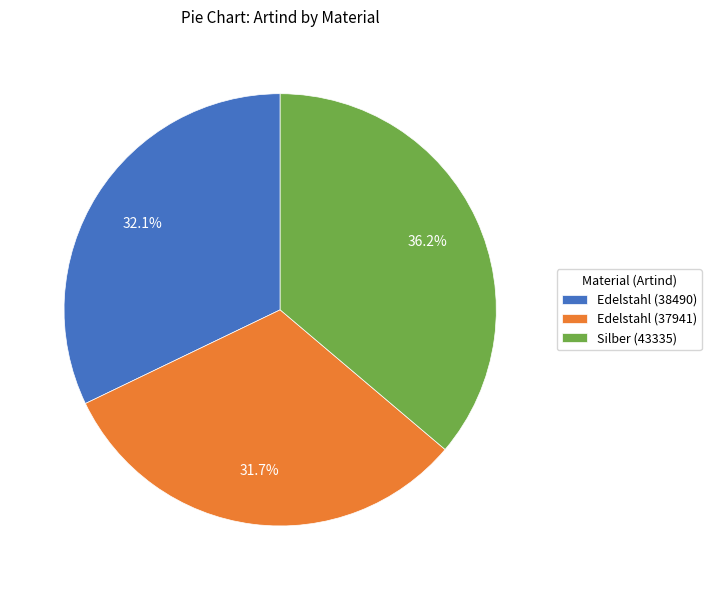

To the nearest percent, what is the average slice percentage?

33%